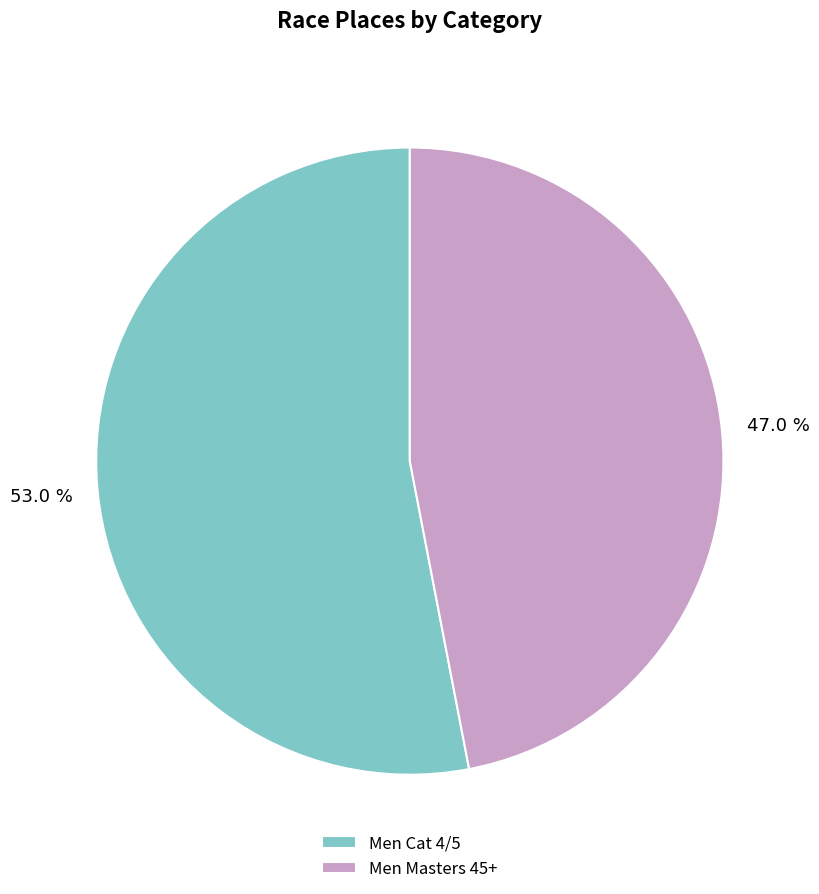

What is the ratio of the value at Men Masters 45+ to the value at Men Cat 4/5?

0.9